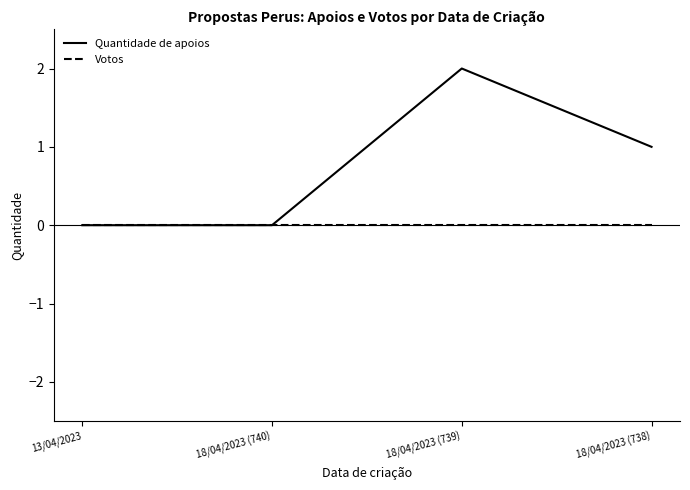

Rank the series by their average value, from highest to lowest.

Quantidade de apoios, Votos